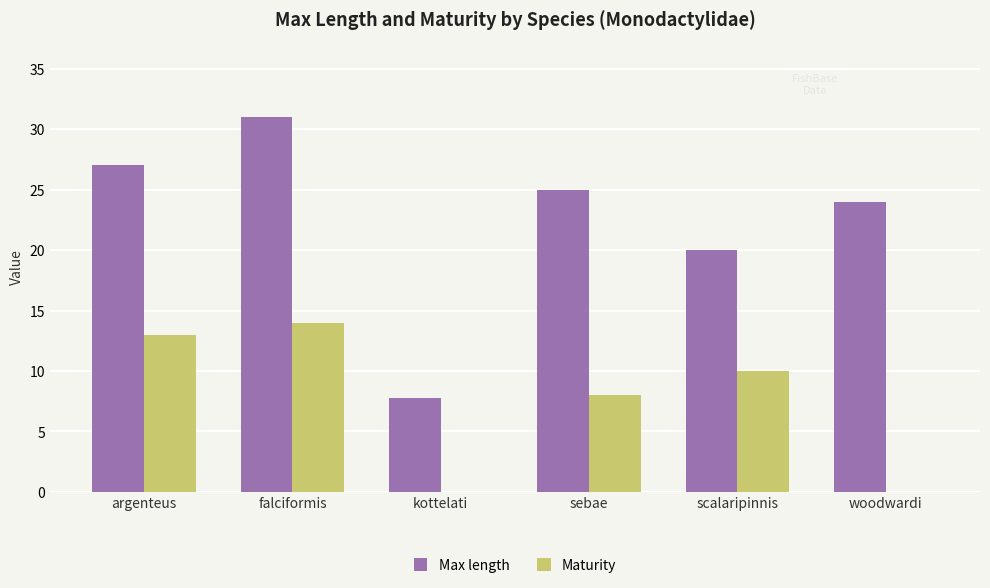

Is it true that Max length equals 42.4 at argenteus?

False